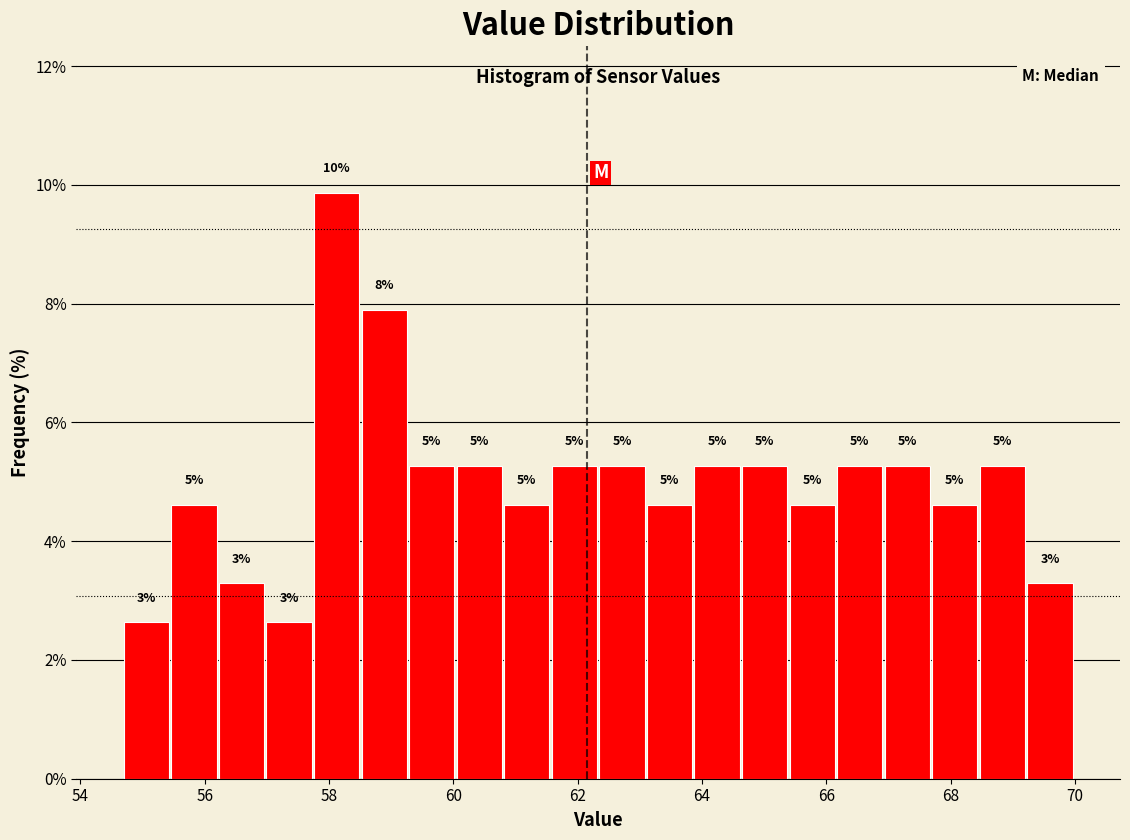

Around what value on the x-axis is the tallest bar? Give the approximate position of its centre, as read against the axis.

58.2